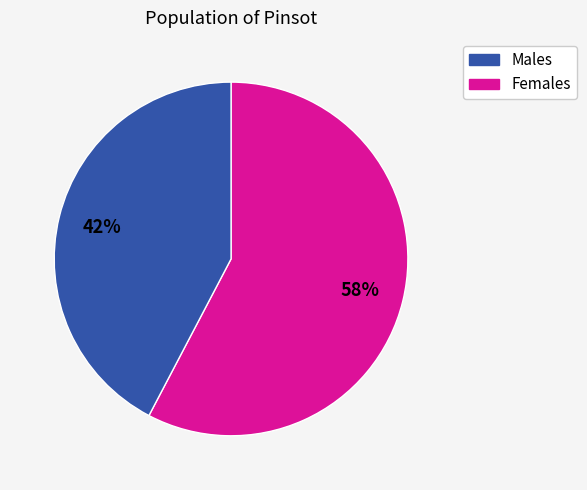

How many segments does this pie chart have?

2